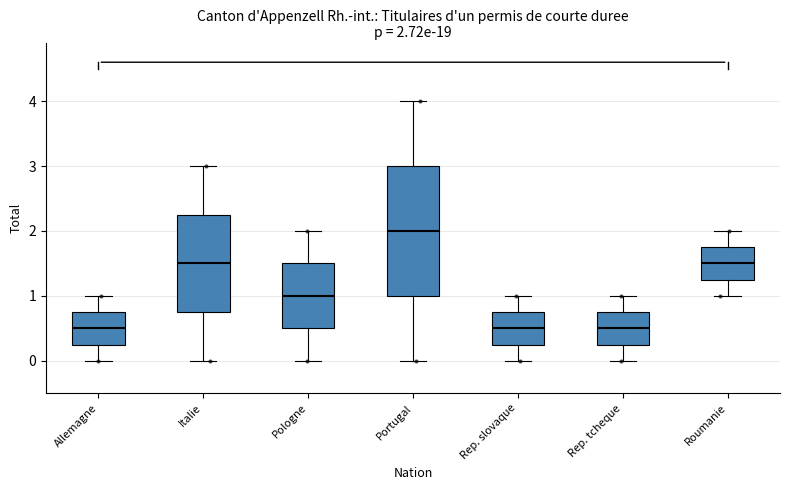

Which box is the tallest, from its lower edge to its upper edge?

Portugal